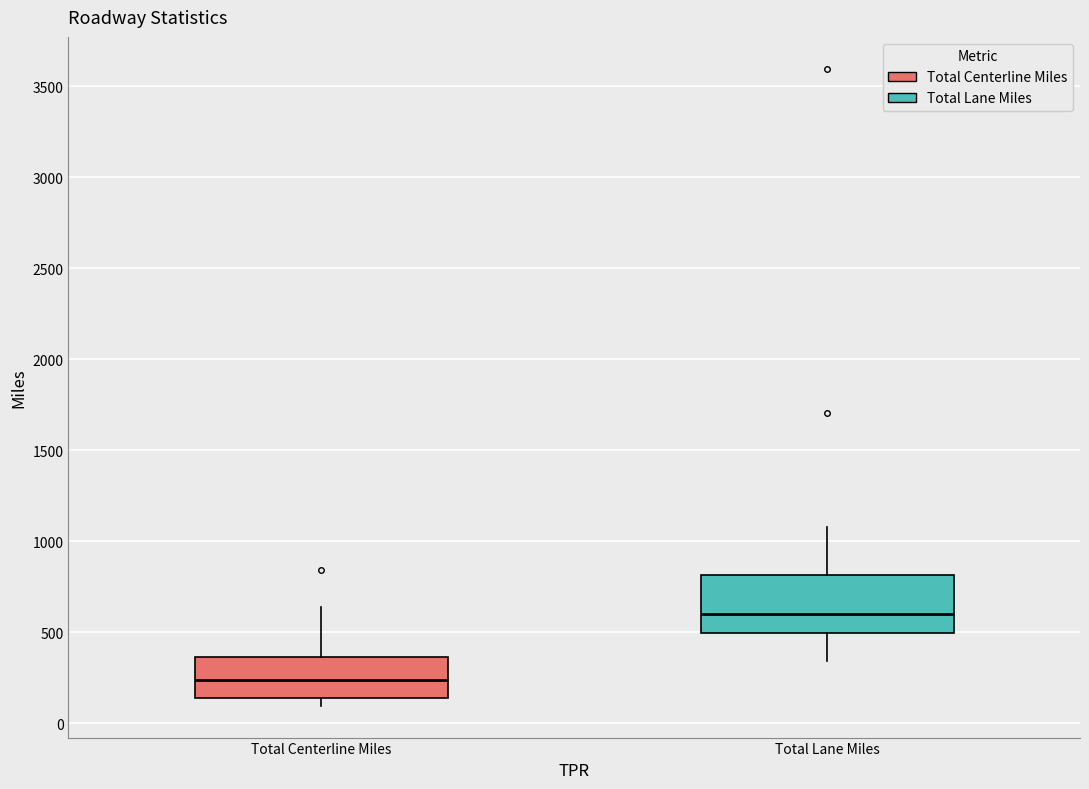

Reading left to right, transcribe this box plot: for each box, give where its median line is, the range the box spans, and where its two whiskers end, as read against the y-axis. The values are not printed on the chart, so give them approximately, as read against the axis.

Total Centerline Miles: median 250, box 150 to 350, whiskers 100 to 650
Total Lane Miles: median 600, box 500 to 800, whiskers 350 to 1100